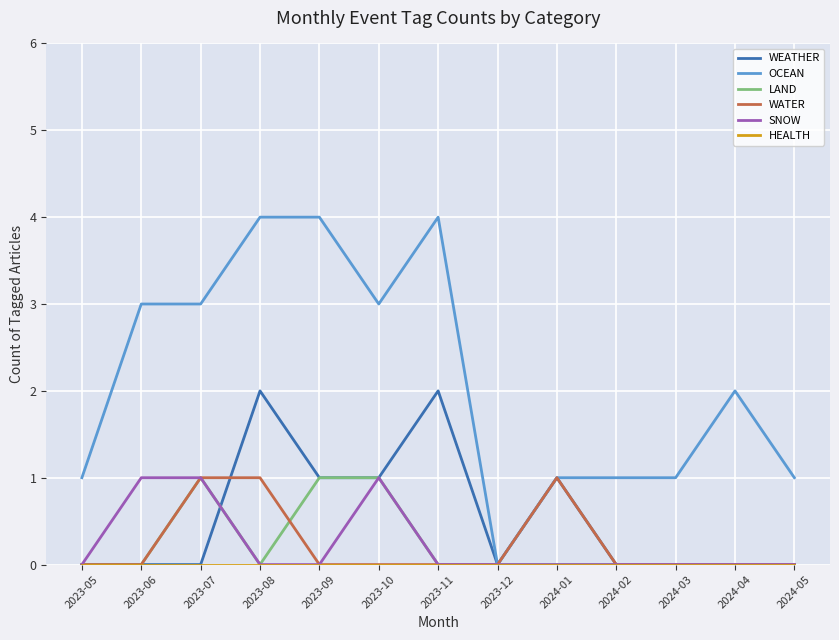

Does the chart display data point markers on the line(s)?

No